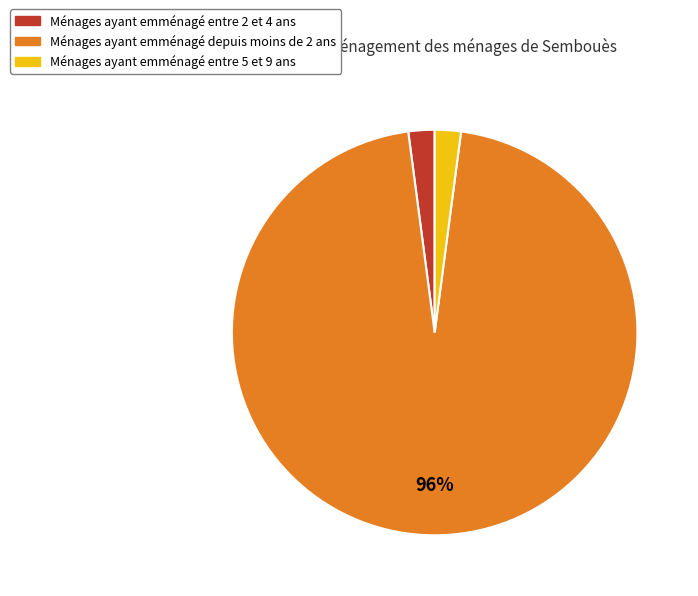

Count the number of slices in the pie.

3